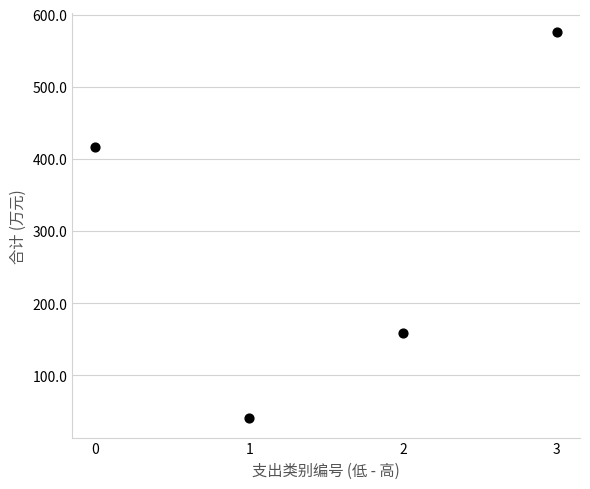

What is the range of Y values (max minus min)?

534.8